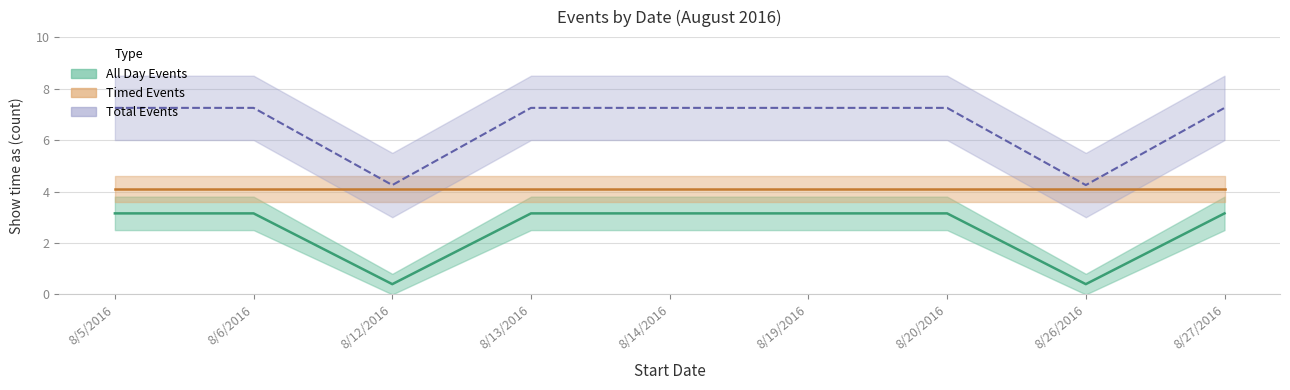

What is the value of the 2nd point from the left?

3.1